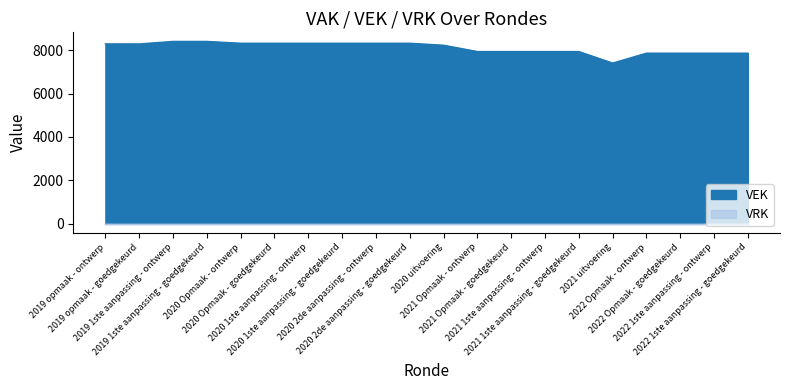

List the labels in order of value, largest first.

2019 1ste aanpassing - ontwerp, 2019 1ste aanpassing - goedgekeurd, 2020 Opmaak - ontwerp, 2020 Opmaak - goedgekeurd, 2020 1ste aanpassing - ontwerp, 2020 1ste aanpassing - goedgekeurd, 2020 2de aanpassing - ontwerp, 2020 2de aanpassing - goedgekeurd, 2019 opmaak - ontwerp, 2019 opmaak - goedgekeurd, 2020 uitvoering, 2021 Opmaak - ontwerp, 2021 Opmaak - goedgekeurd, 2021 1ste aanpassing - ontwerp, 2021 1ste aanpassing - goedgekeurd, 2022 Opmaak - ontwerp, 2022 Opmaak - goedgekeurd, 2022 1ste aanpassing - ontwerp, 2022 1ste aanpassing - goedgekeurd, 2021 uitvoering